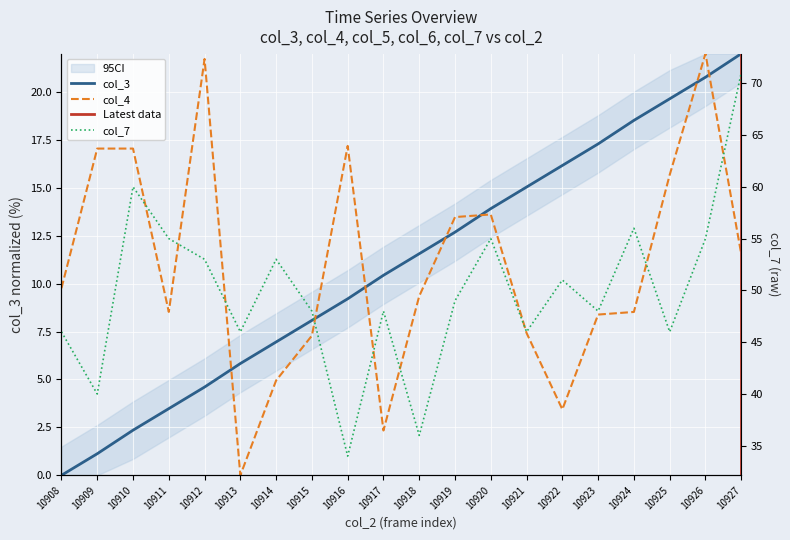

Where is col_7 nearest to the value 52?

10912